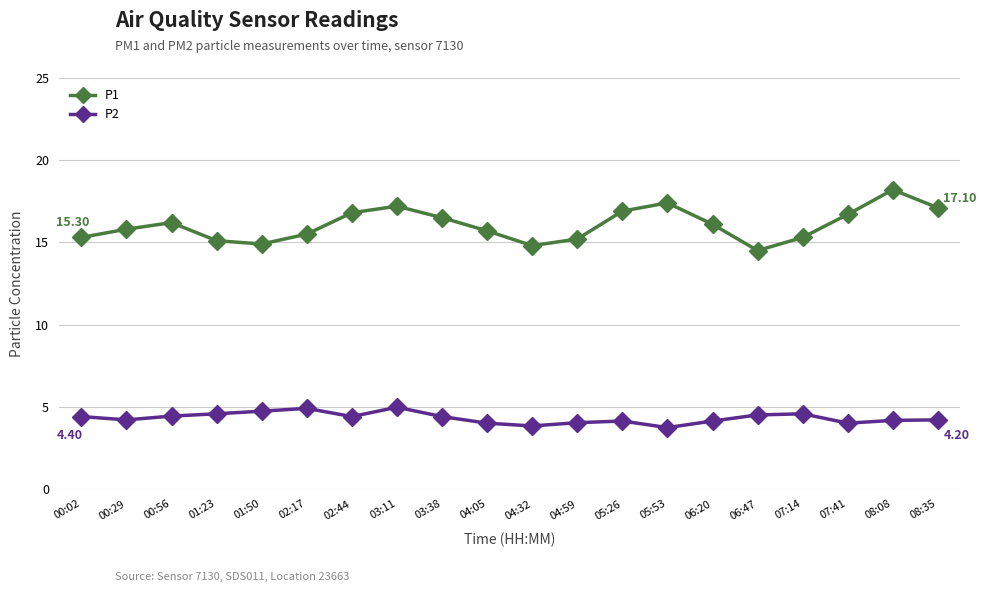

How many lines are shown in the chart?

2